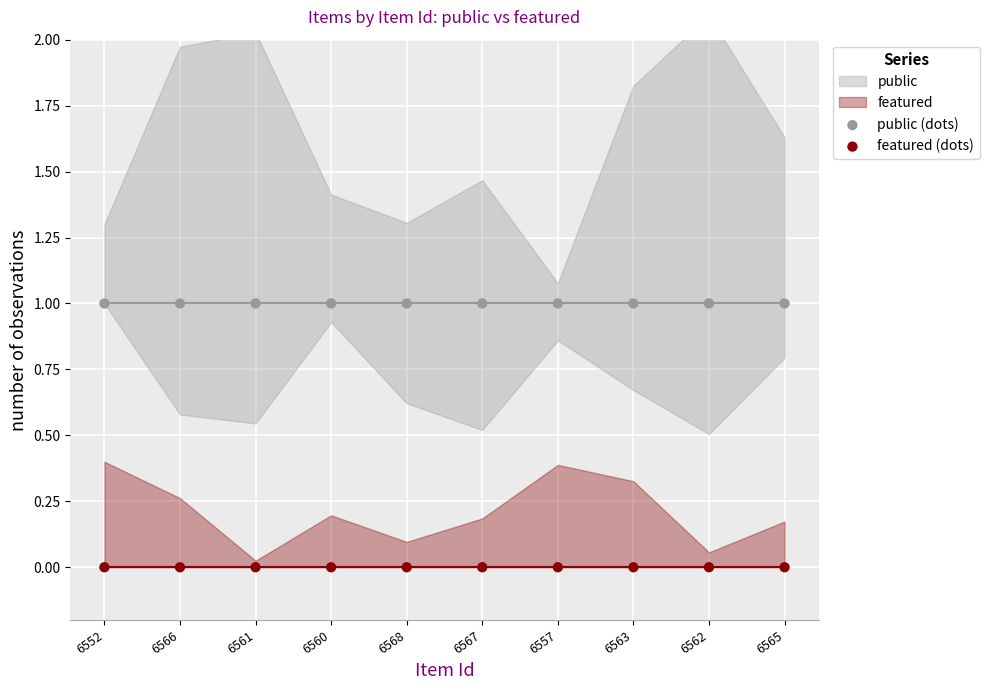

Which series contains the highest Y value?

public (dots)